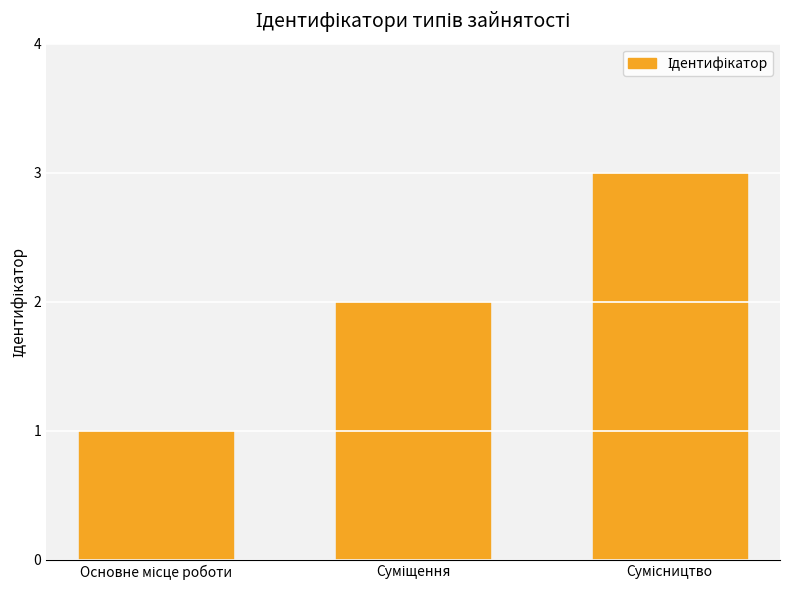

How many bars are there in total?

3